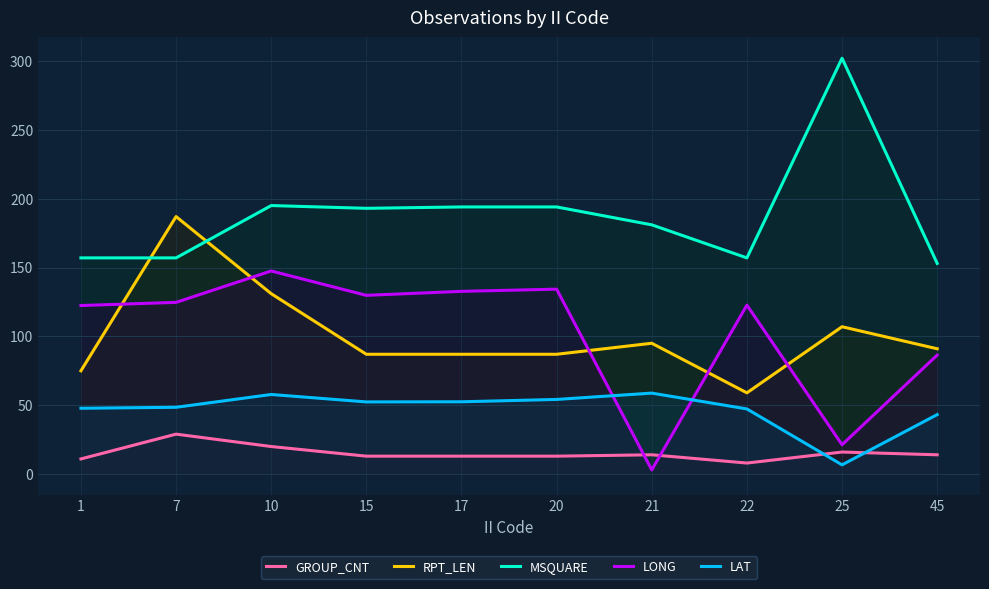

What is the average value of the MSQUARE series?

188.3